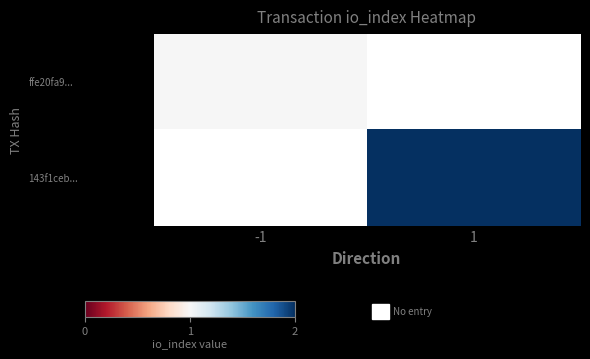

At how many categories does at least one series exceed 1?

1